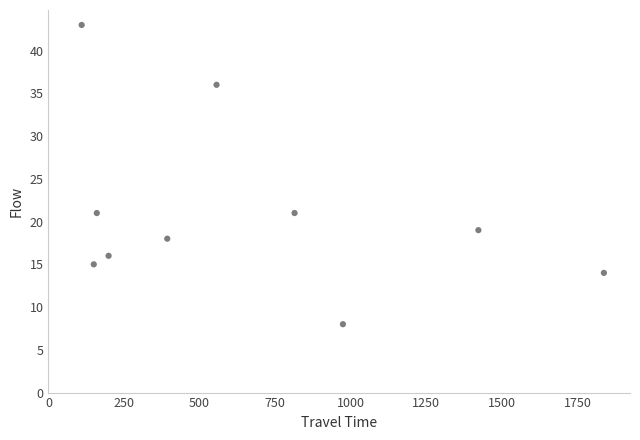

What is the average Y value?

21